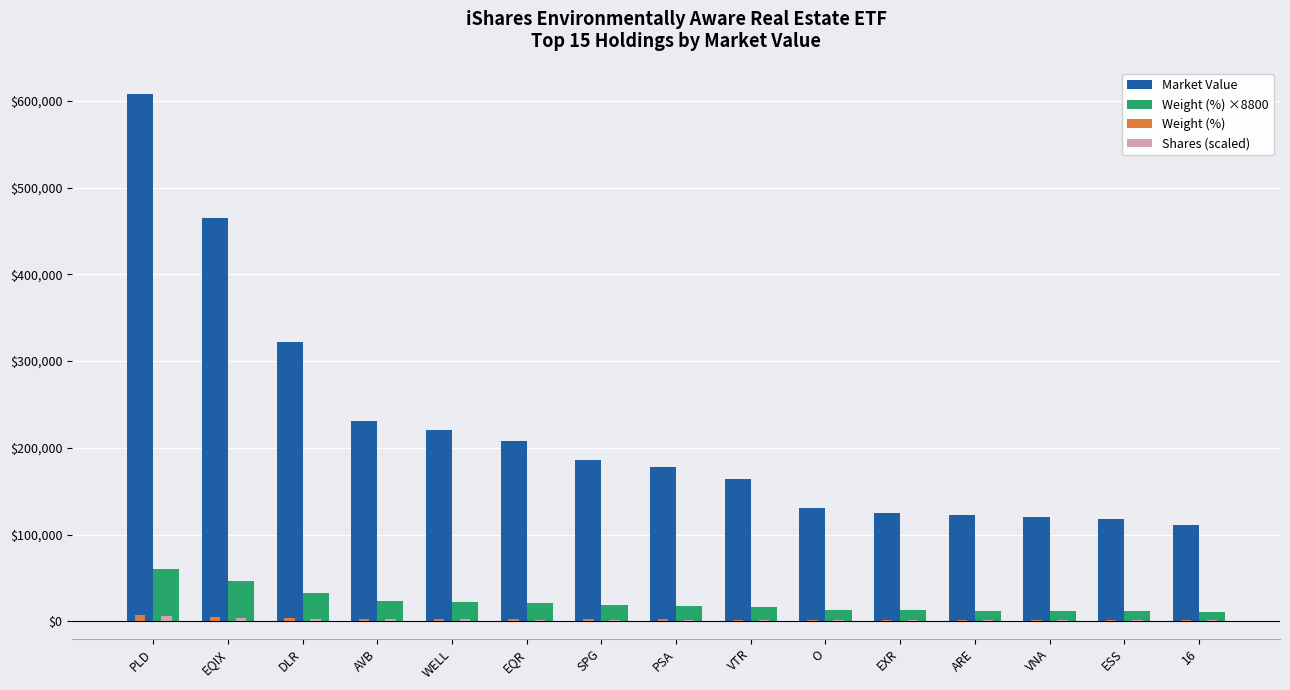

What is the sum of all Weight (%) ×8800 values?

330264.0